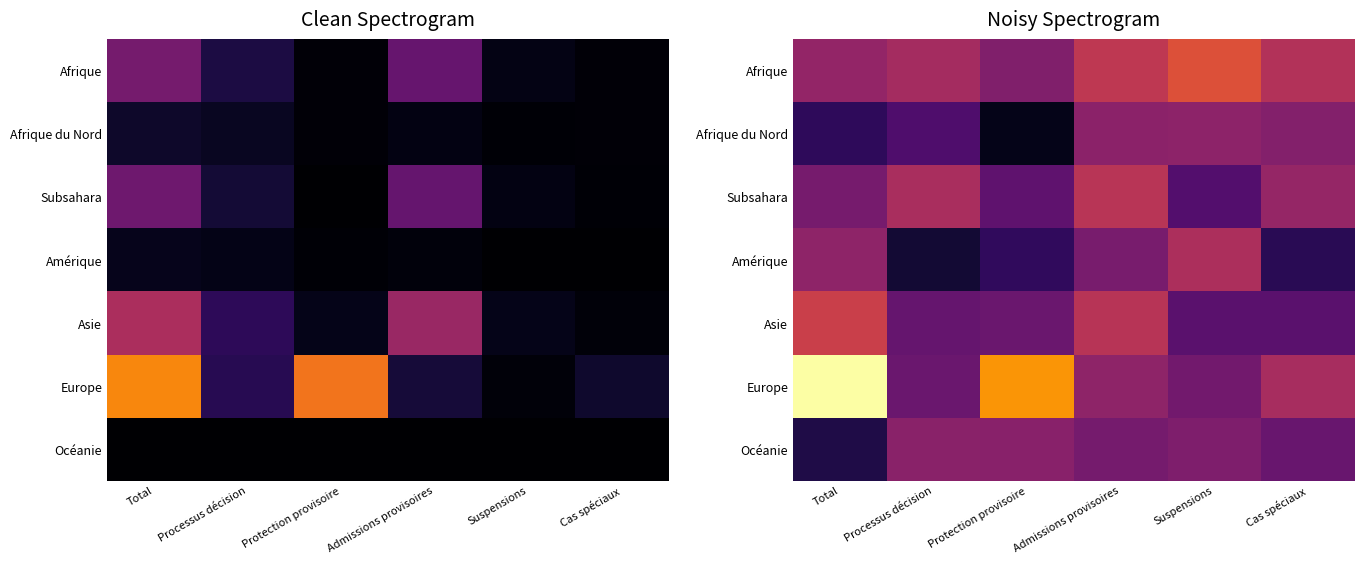

What is the maximum value for Afrique du Nord?

1130.3